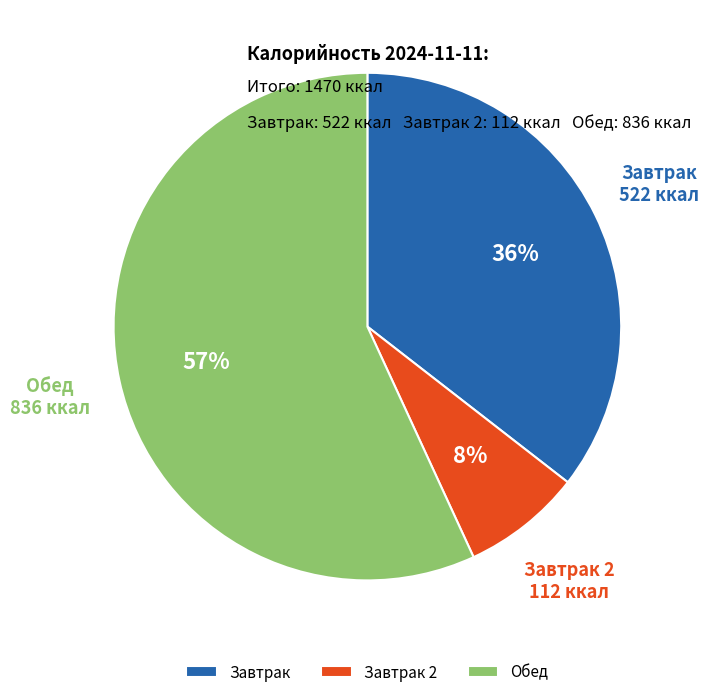

The Завтрак slice represents 28% of the pie. True or false?

False